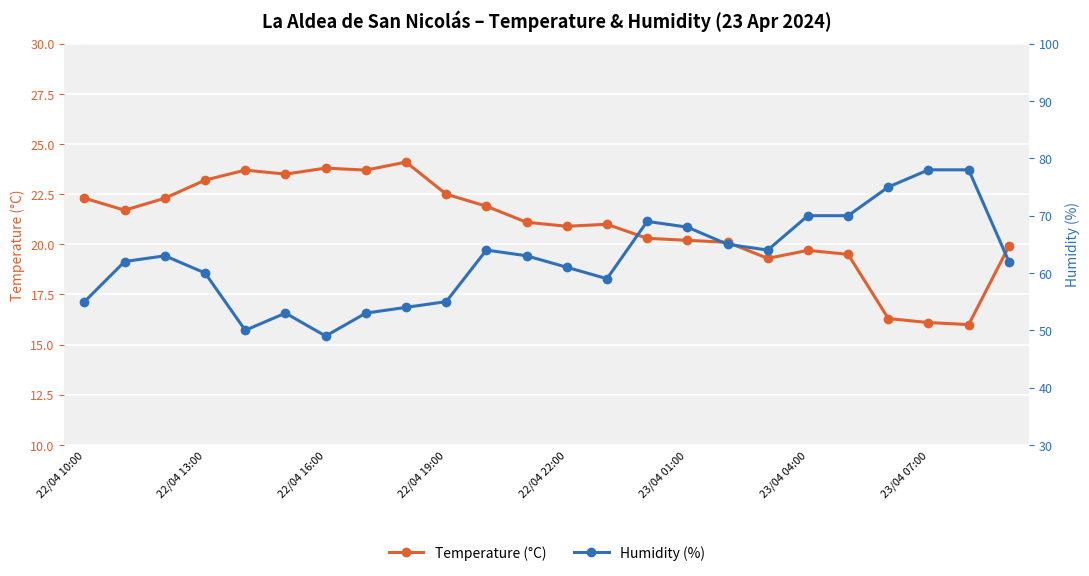

True or false: Temperature (°C) has more than 1 interior local peaks.

True